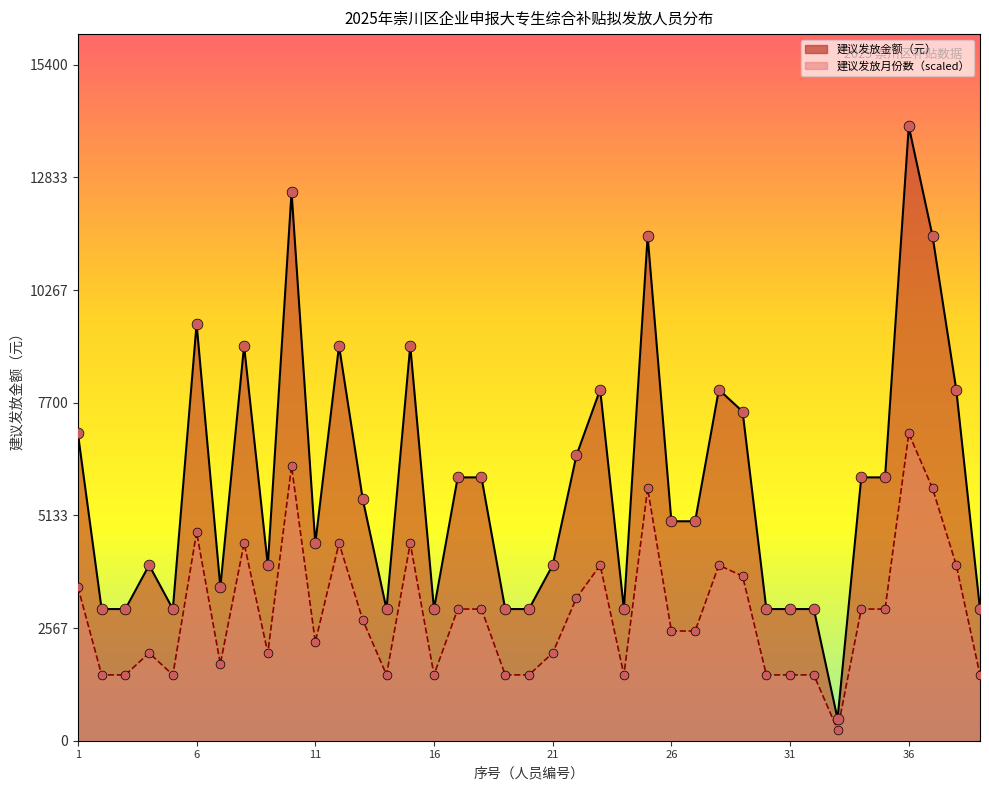

Which series has the largest total across all categories?

建议发放金额（元）